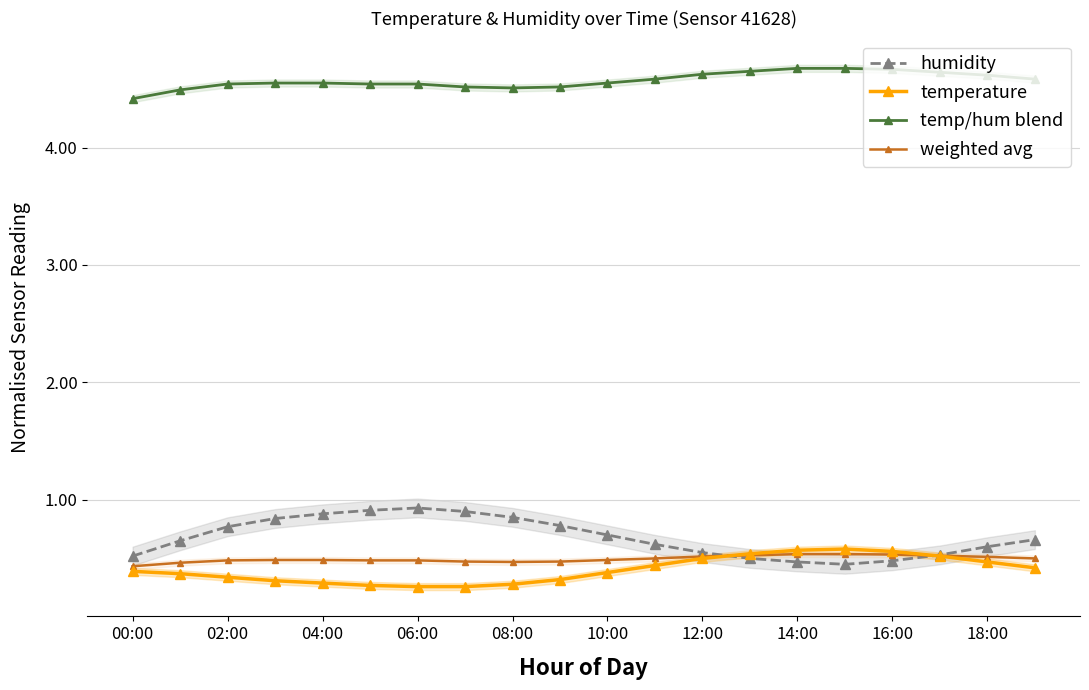

True or false: temp/hum blend has a value of 4.7 at 14:00.

True